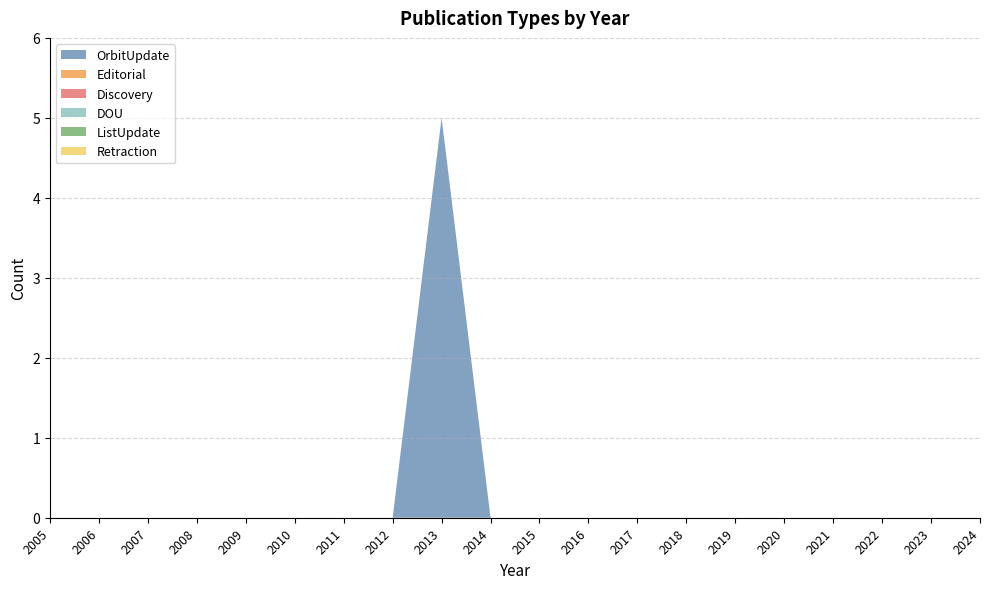

Reading left to right, what are all the values shown in this chart?

OrbitUpdate: 2005=0	2006=0	2007=0	2008=0	2009=0	2010=0	2011=0	2012=0	2013=5	2014=0	2015=0	2016=0	2017=0	2018=0	2019=0	2020=0	2021=0	2022=0	2023=0	2024=0
Editorial: 2005=0	2006=0	2007=0	2008=0	2009=0	2010=0	2011=0	2012=0	2013=0	2014=0	2015=0	2016=0	2017=0	2018=0	2019=0	2020=0	2021=0	2022=0	2023=0	2024=0
Discovery: 2005=0	2006=0	2007=0	2008=0	2009=0	2010=0	2011=0	2012=0	2013=0	2014=0	2015=0	2016=0	2017=0	2018=0	2019=0	2020=0	2021=0	2022=0	2023=0	2024=0
DOU: 2005=0	2006=0	2007=0	2008=0	2009=0	2010=0	2011=0	2012=0	2013=0	2014=0	2015=0	2016=0	2017=0	2018=0	2019=0	2020=0	2021=0	2022=0	2023=0	2024=0
ListUpdate: 2005=0	2006=0	2007=0	2008=0	2009=0	2010=0	2011=0	2012=0	2013=0	2014=0	2015=0	2016=0	2017=0	2018=0	2019=0	2020=0	2021=0	2022=0	2023=0	2024=0
Retraction: 2005=0	2006=0	2007=0	2008=0	2009=0	2010=0	2011=0	2012=0	2013=0	2014=0	2015=0	2016=0	2017=0	2018=0	2019=0	2020=0	2021=0	2022=0	2023=0	2024=0